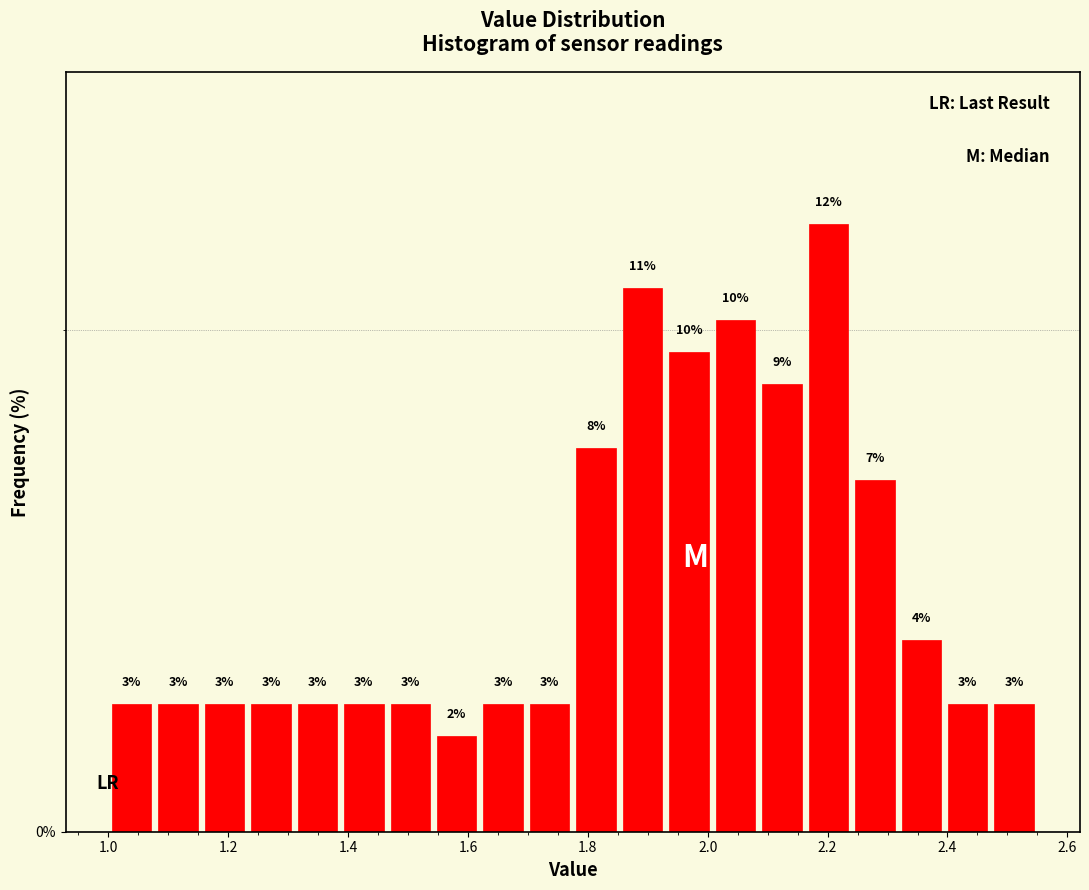

Read against the x-axis, roughly where is the centre of the tallest bar?

2.20